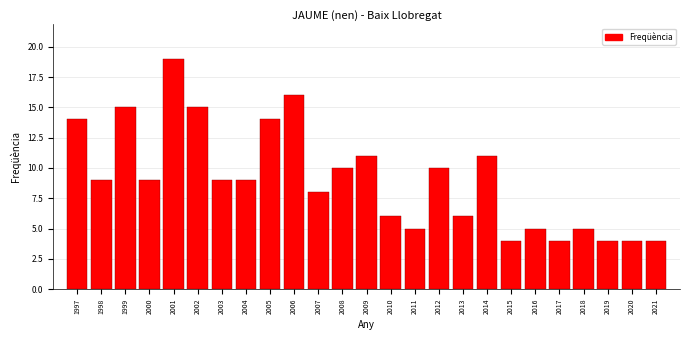

Reading left to right, list all the values displayed in this chart.

14	9	15	9	19	15	9	9	14	16	8	10	11	6	5	10	6	11	4	5	4	5	4	4	4